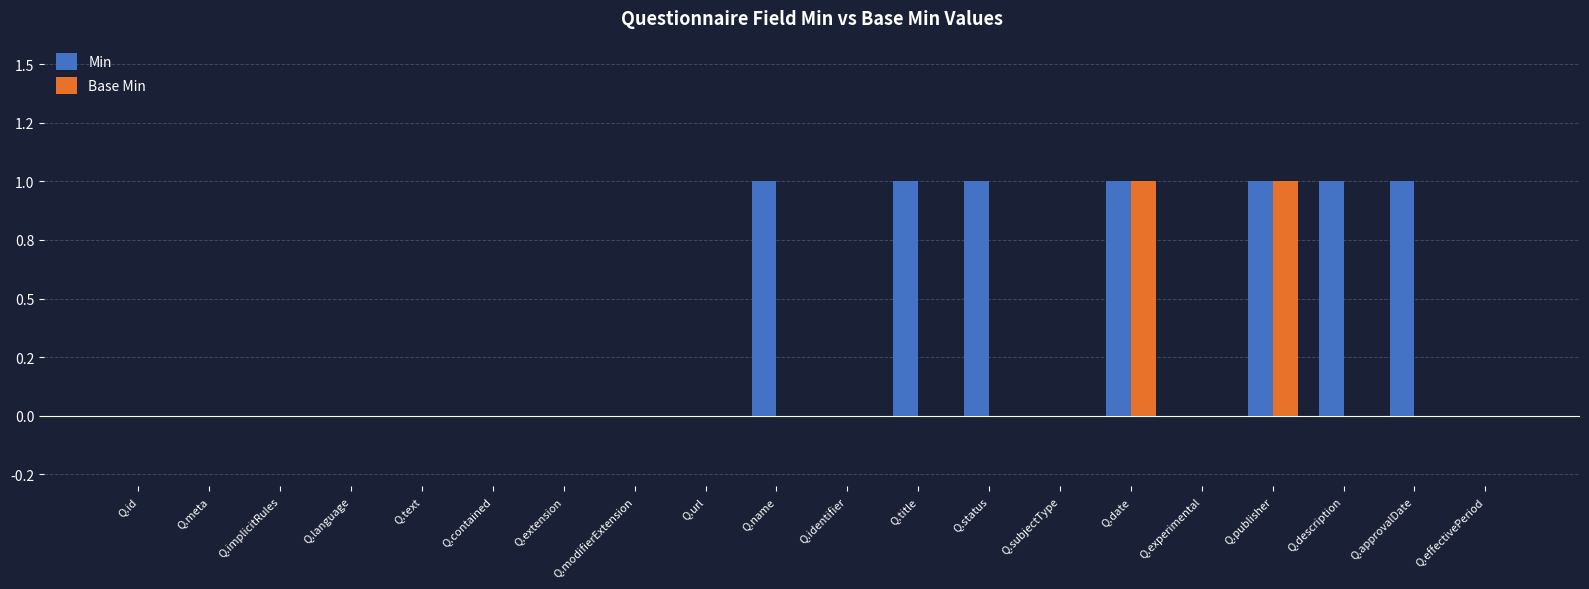

What is the label of the 20th bar from the right?

Q.id